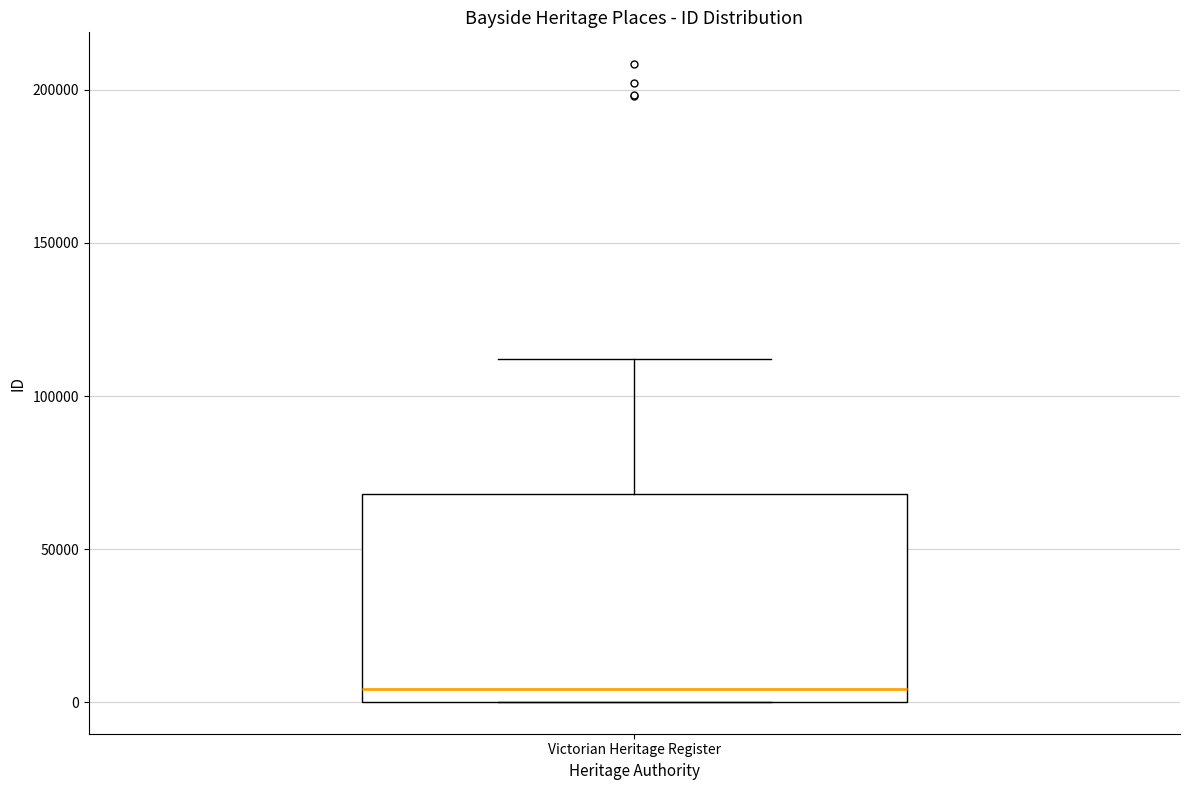

Where is the upper edge of the box for Victorian Heritage Register on the y-axis? The values are not printed on the chart, so give them approximately, as read against the axis.

70000